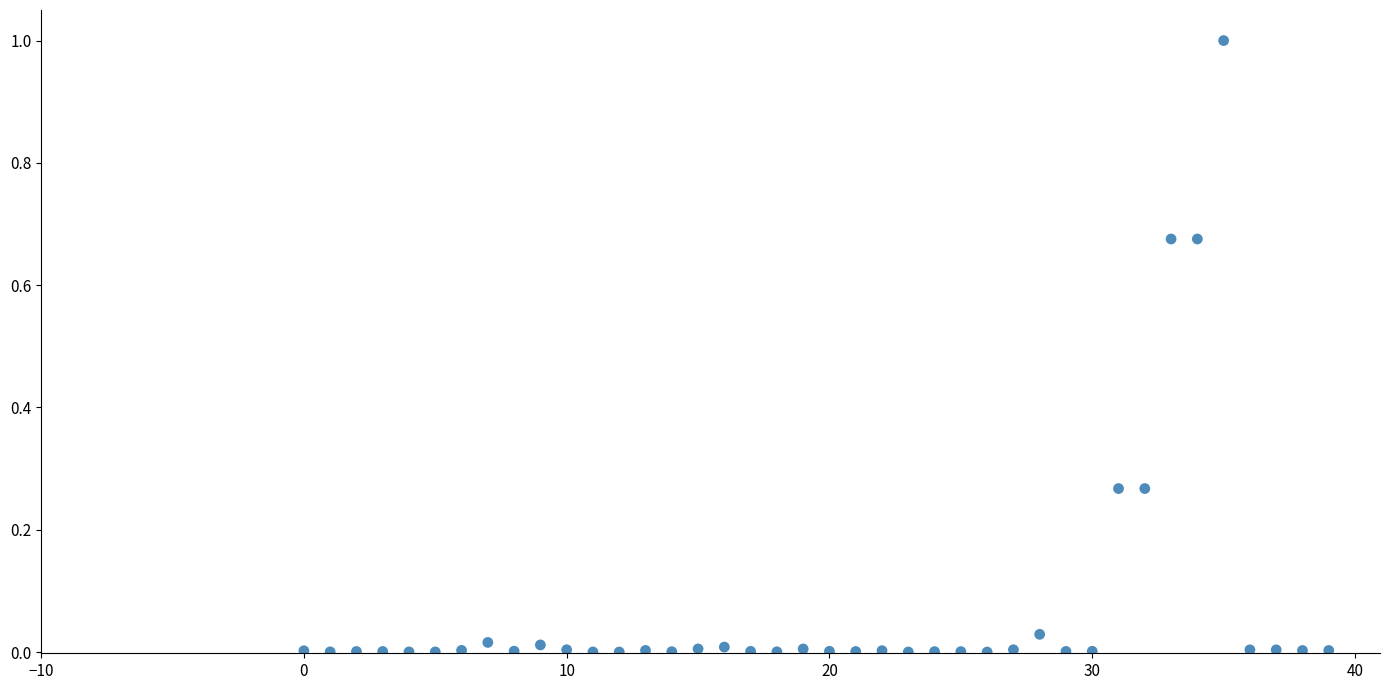

What is the range of Y values (max minus min)?

1.0